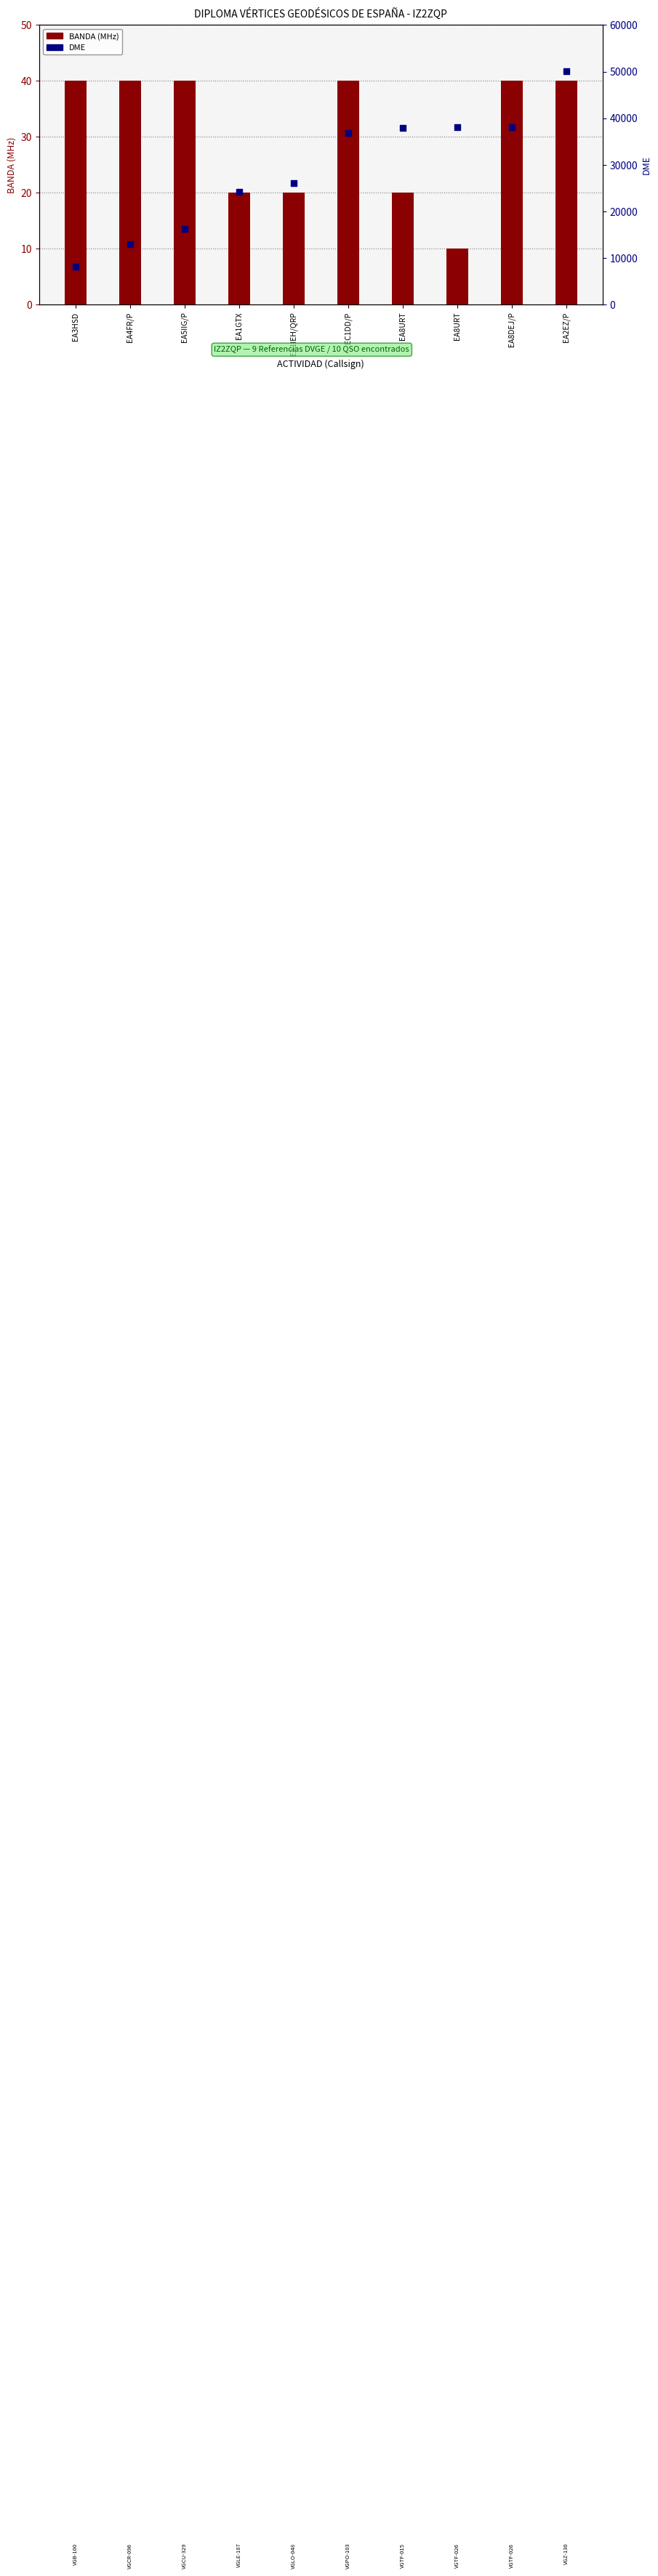

Which series has the largest total across all categories?

DME